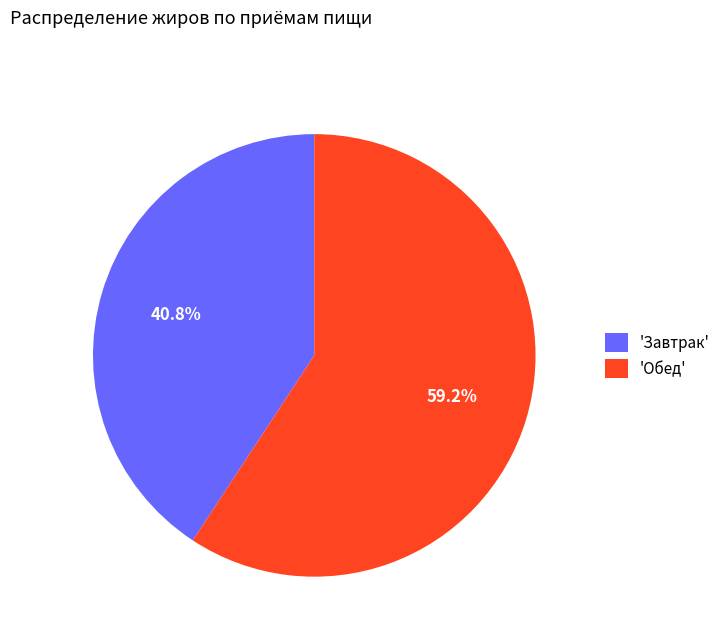

To the nearest percent, what is the difference between the largest and smallest slice percentages?

18%